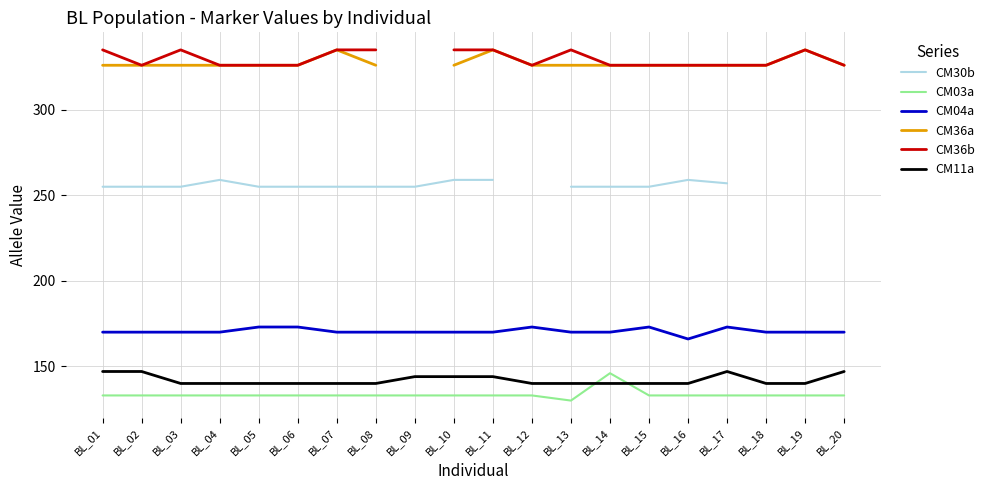

How many lines are shown in the chart?

6